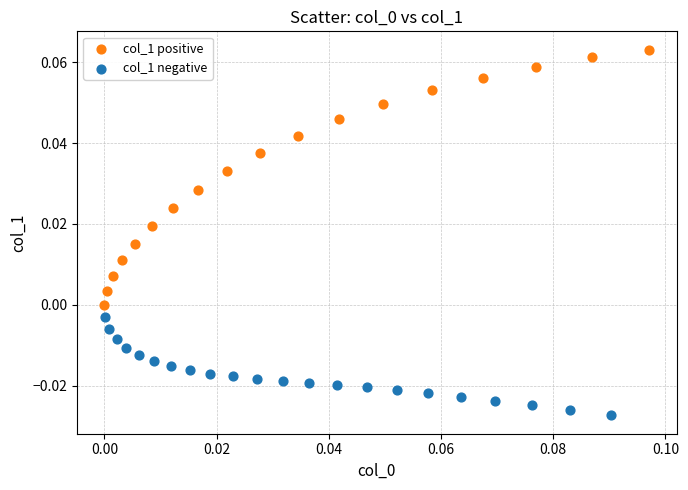

Which series contains the highest Y value?

col_1 positive